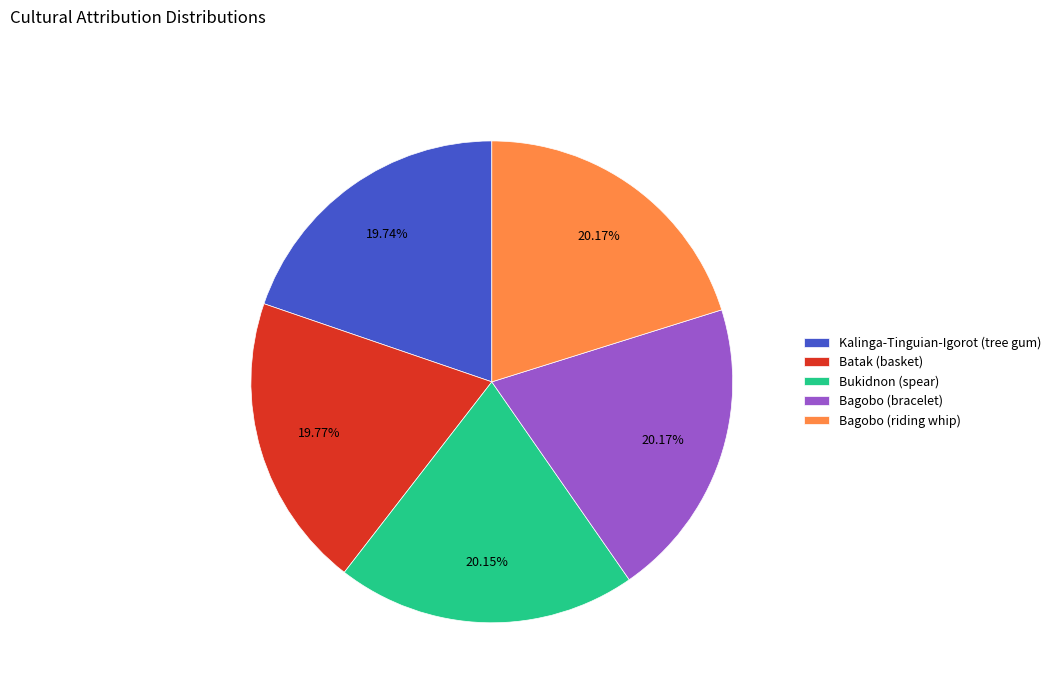

Is there a majority slice in this chart?

No